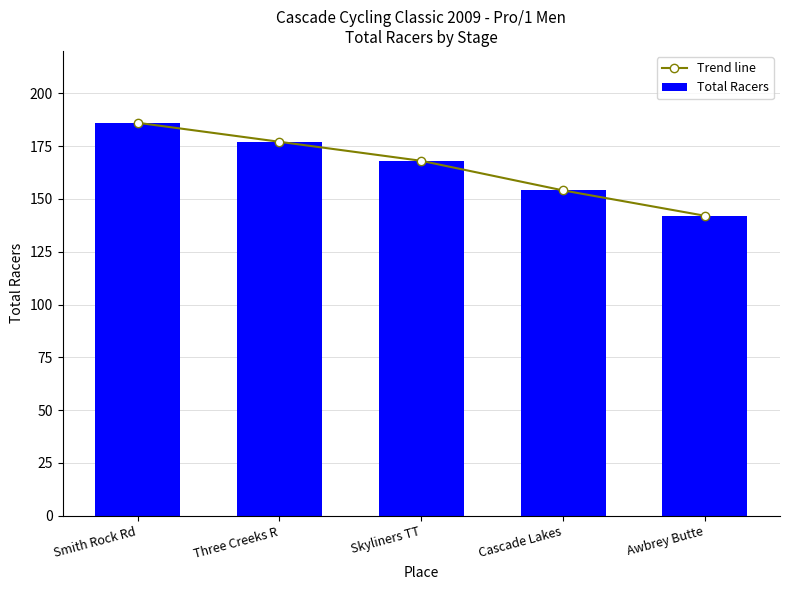

Reading right to left, transcribe all the data shown in this chart.

Trend line: 142	154	168	177	186
Total Racers: 142	154	168	177	186